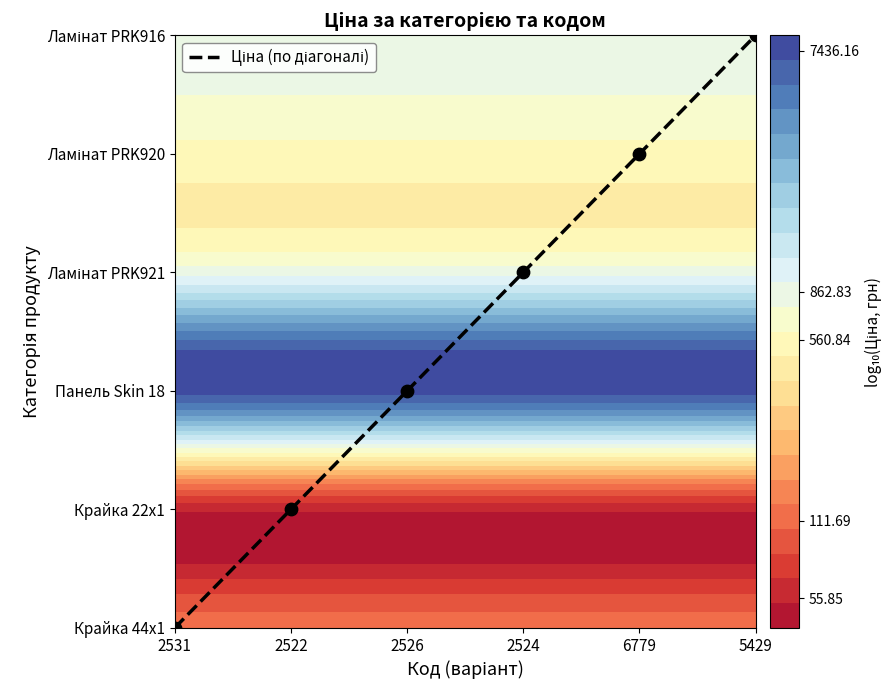

How many series are shown in this chart?

1